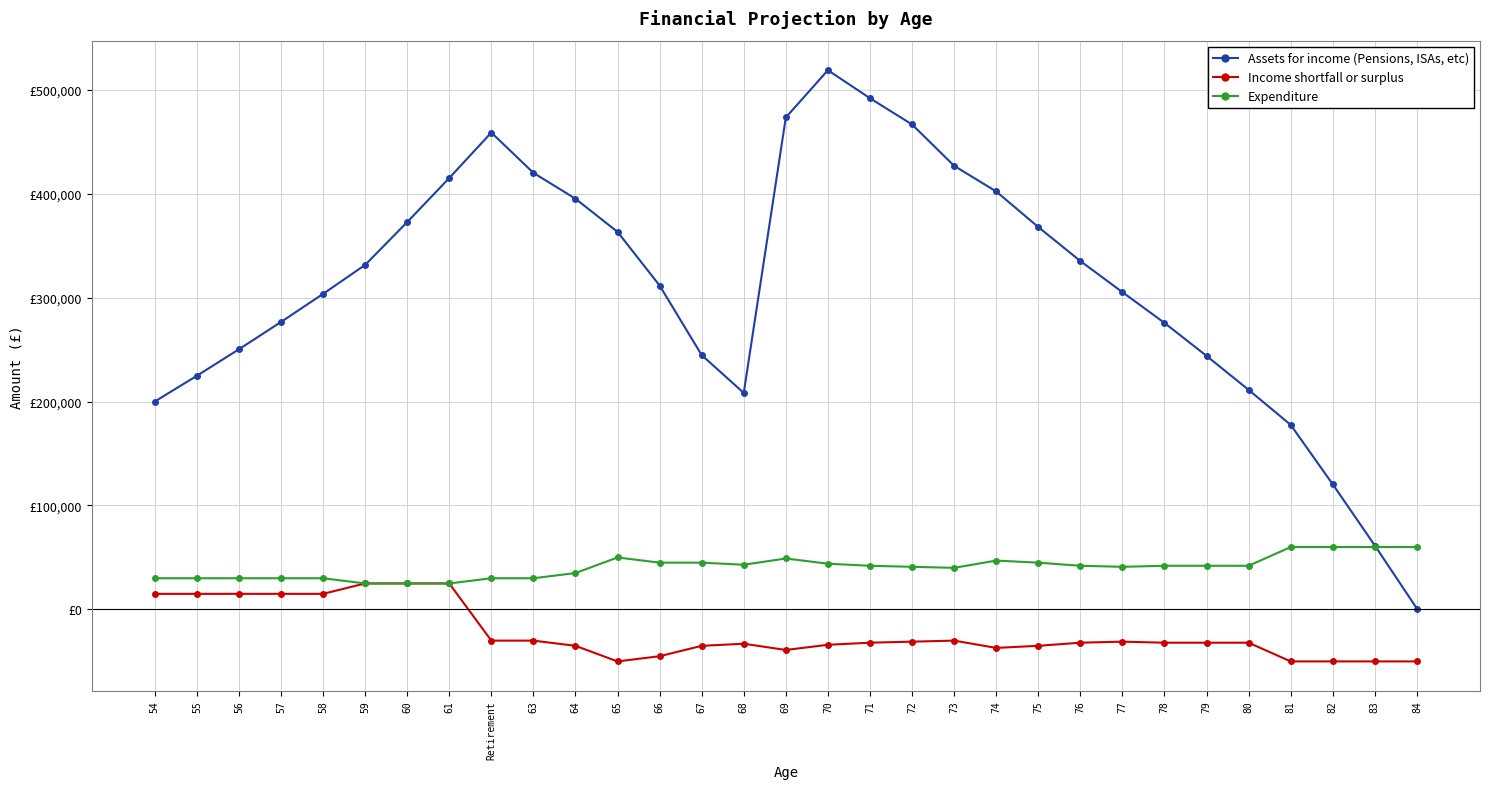

Which label corresponds to the smallest value in the chart?

65